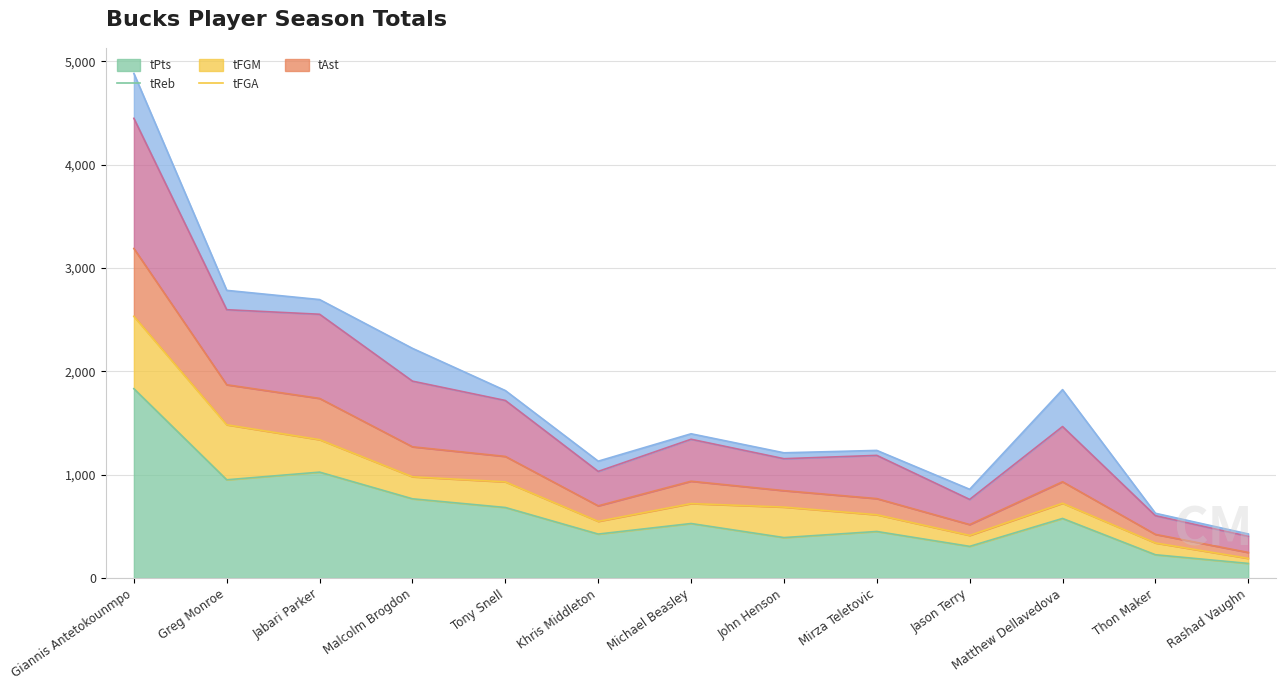

Where is the first local minimum for tFGM?

Khris Middleton